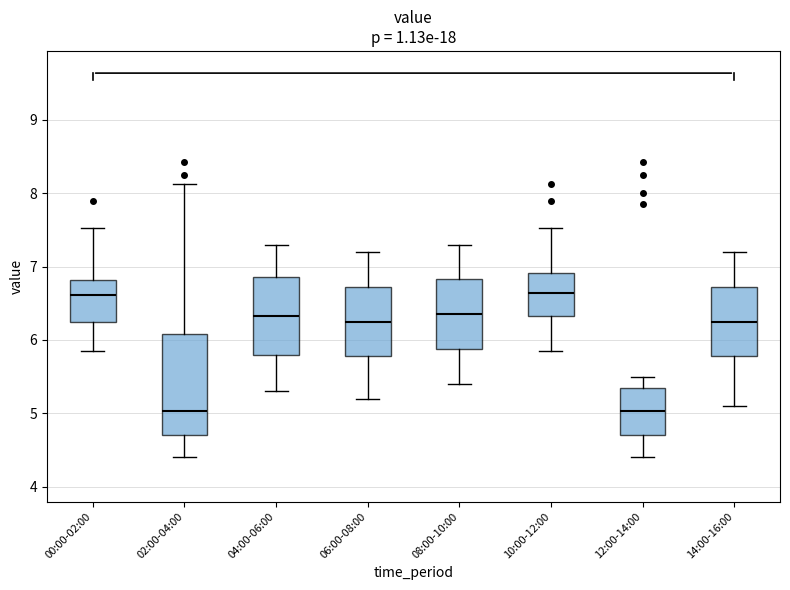

Reading left to right, read every box against the y-axis: the position of its median line, the range the box covers, and the ends of its whiskers. The values are not printed on the chart, so give them approximately, as read against the axis.

00:00-02:00: median 6.6, box 6.2 to 6.8, whiskers 5.9 to 7.5
02:00-04:00: median 5.0, box 4.7 to 6.1, whiskers 4.4 to 8.1
04:00-06:00: median 6.3, box 5.8 to 6.9, whiskers 5.3 to 7.3
06:00-08:00: median 6.3, box 5.8 to 6.7, whiskers 5.2 to 7.2
08:00-10:00: median 6.4, box 5.9 to 6.8, whiskers 5.4 to 7.3
10:00-12:00: median 6.6, box 6.3 to 6.9, whiskers 5.9 to 7.5
12:00-14:00: median 5.0, box 4.7 to 5.4, whiskers 4.4 to 5.5
14:00-16:00: median 6.3, box 5.8 to 6.7, whiskers 5.1 to 7.2